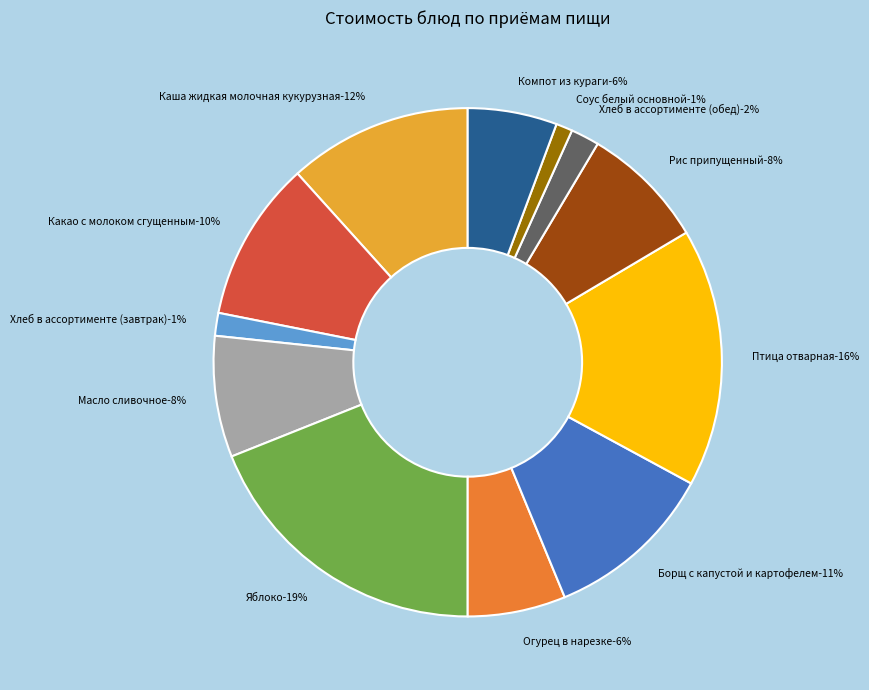

Combined, what portion of the pie is Яблоко and Птица отварная?

35.4%